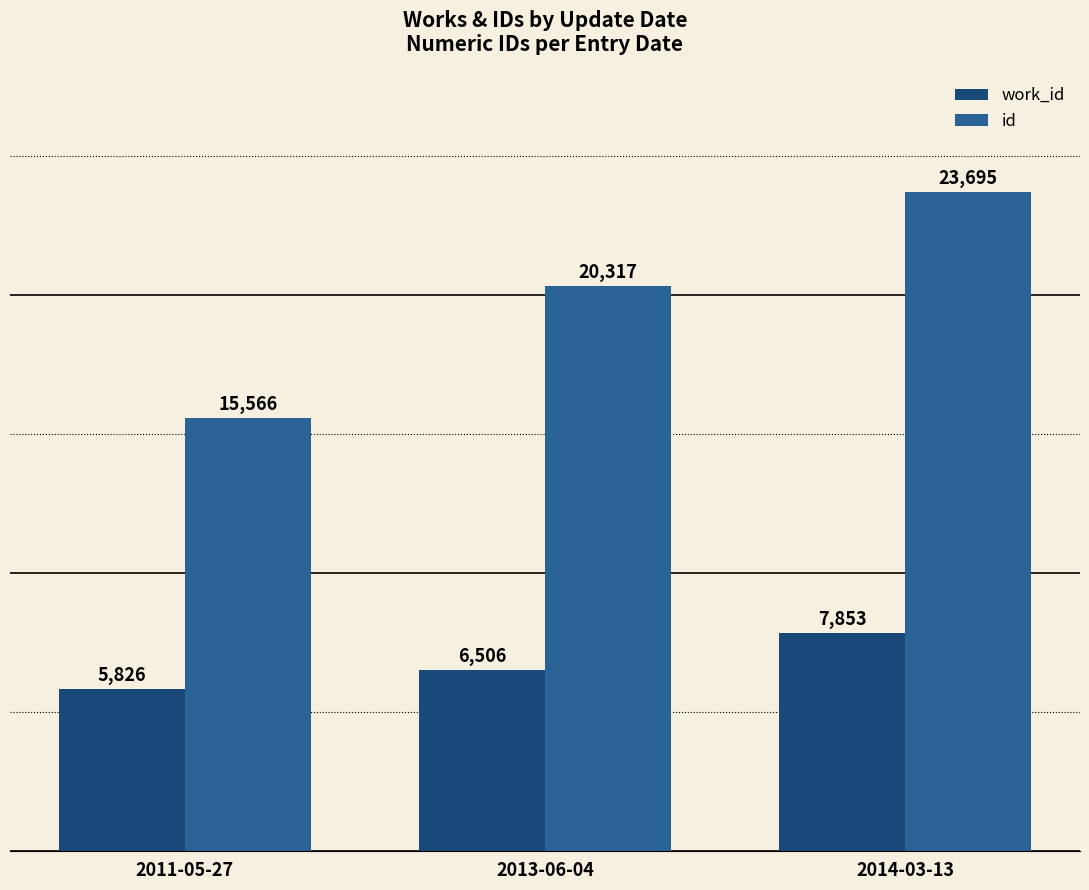

What is the maximum value for id?

23695